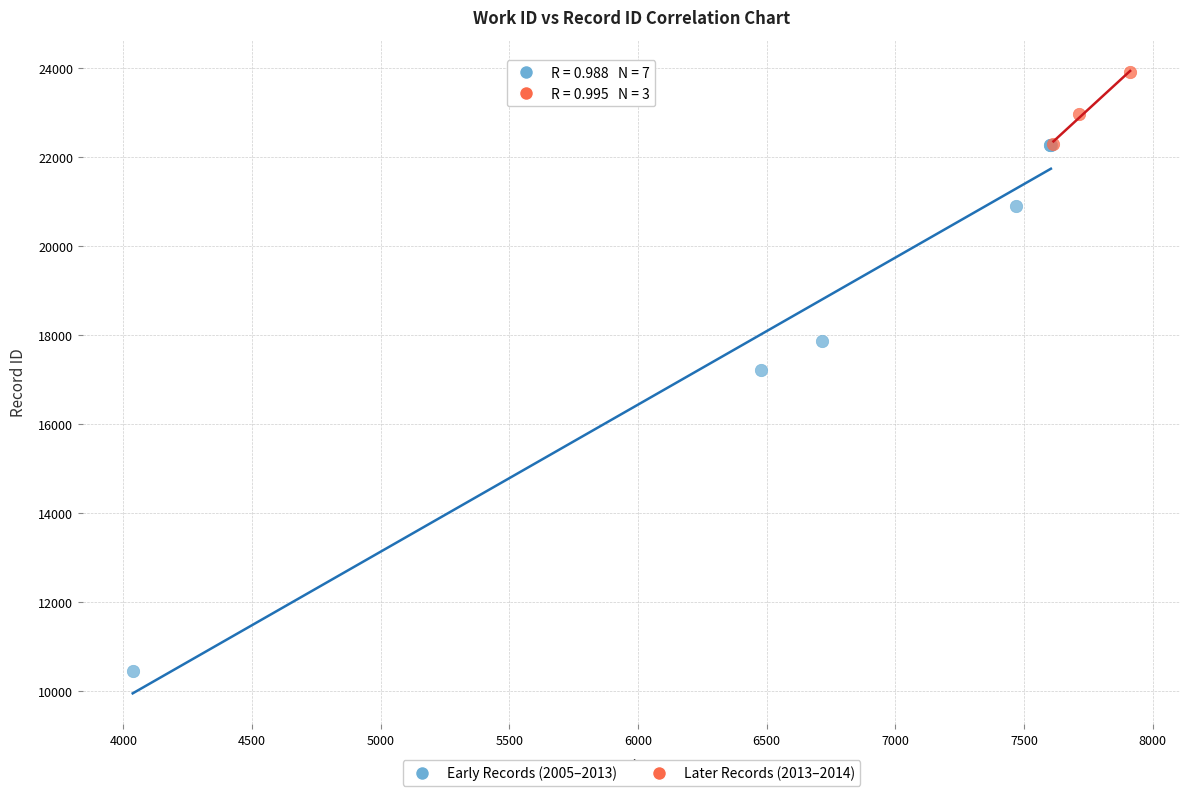

Which series has the widest spread of Y values?

Early Records (2005–2013)